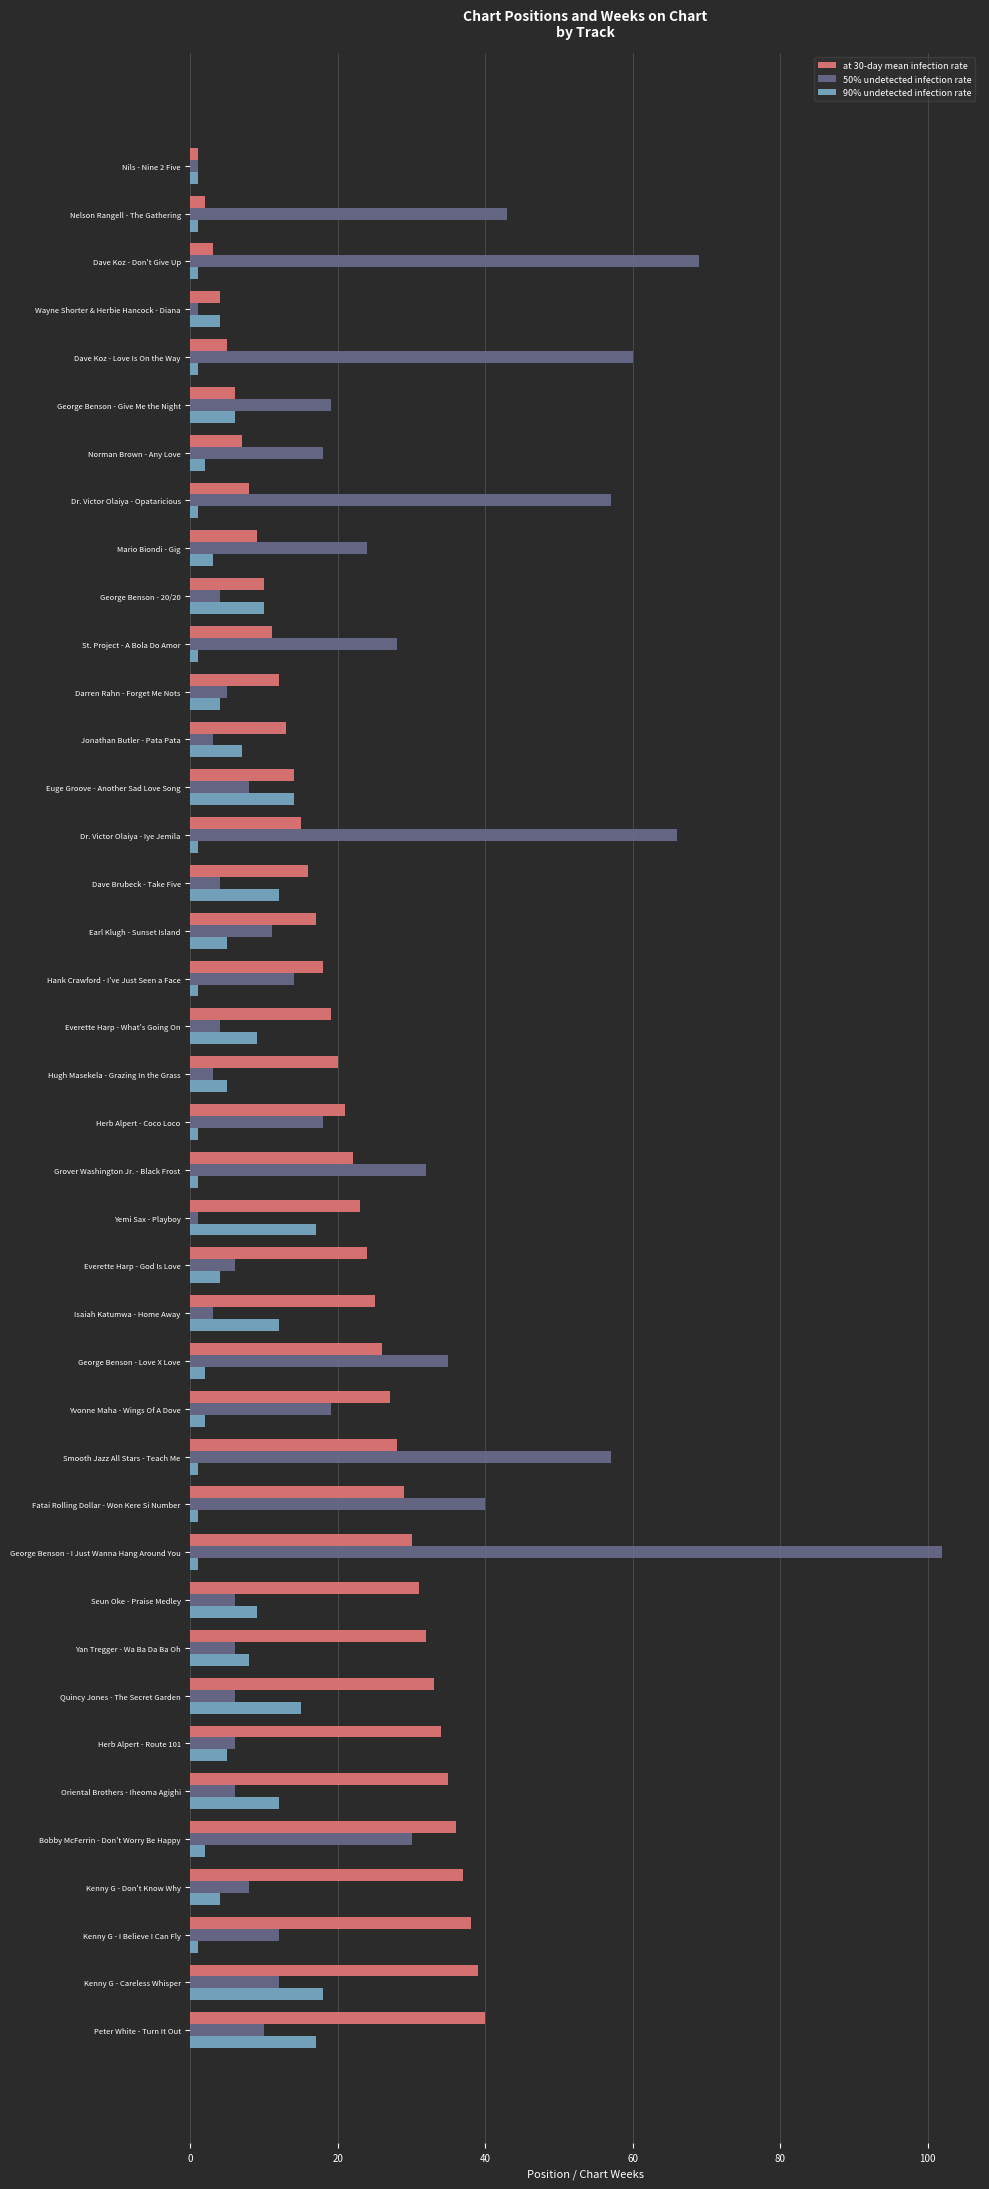

What is the maximum value for 90% undetected infection rate?

18